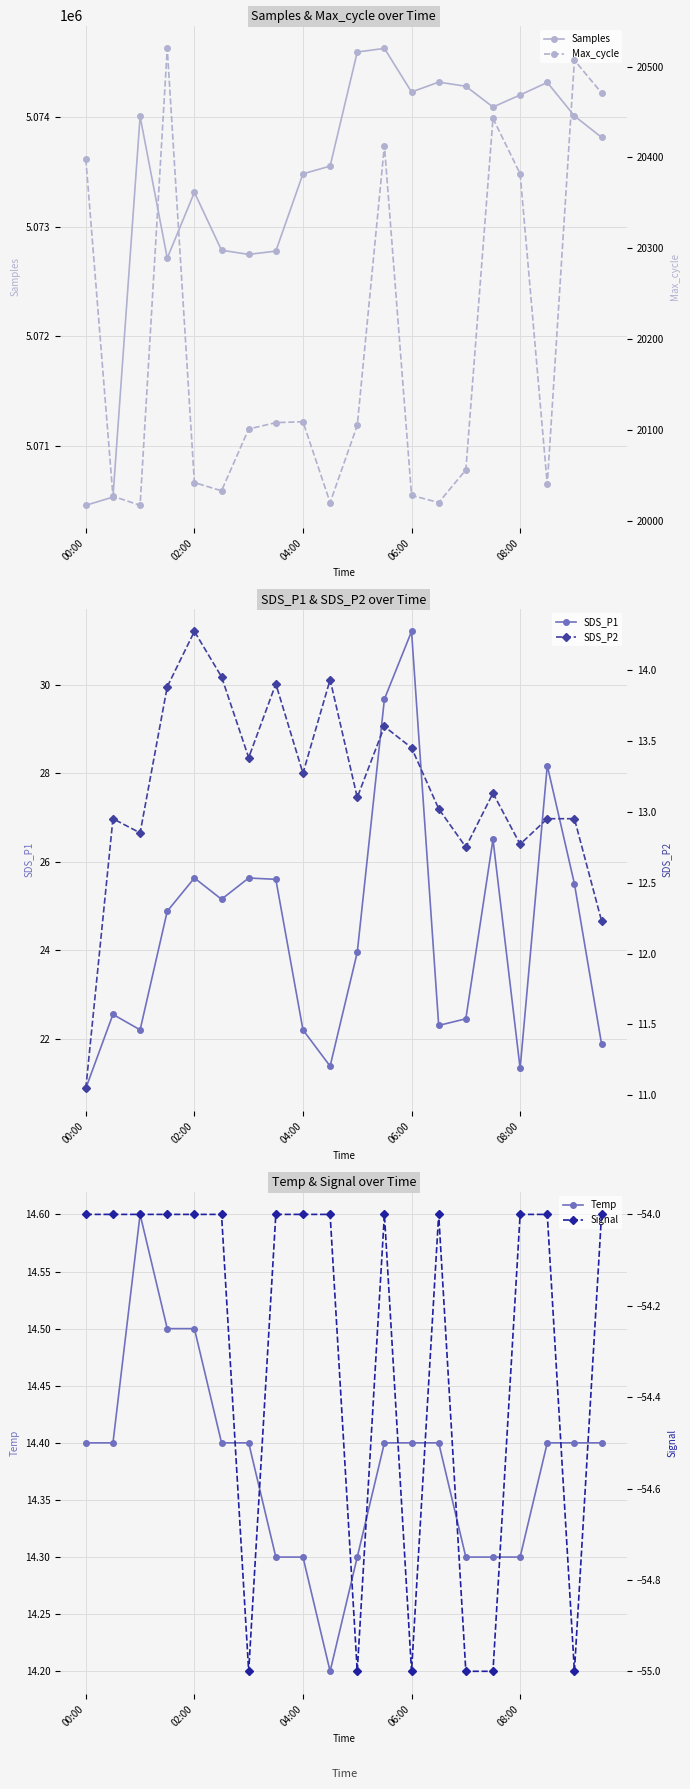

In SDS_P1, how many points are higher than both neighbors (excluding endpoints)?

6